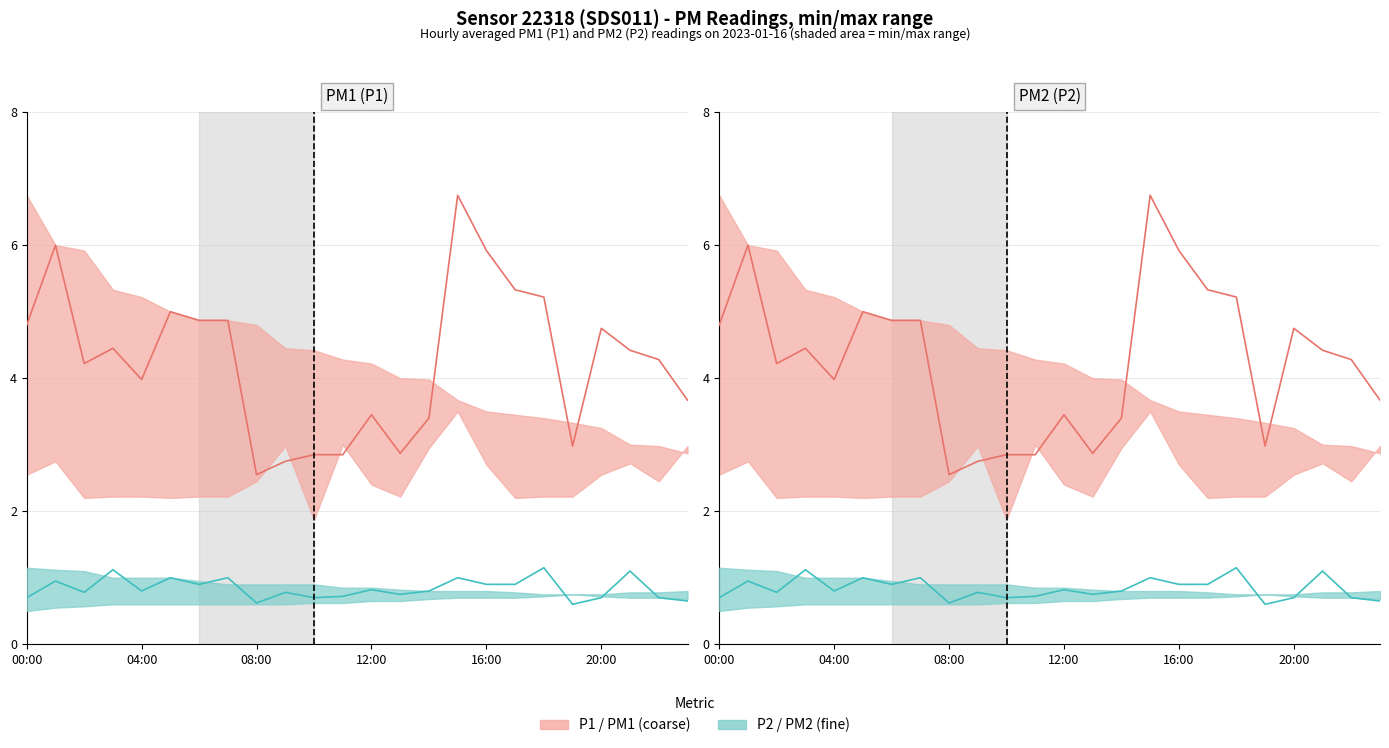

True or false: P2 and P1 intersect in this chart.

False